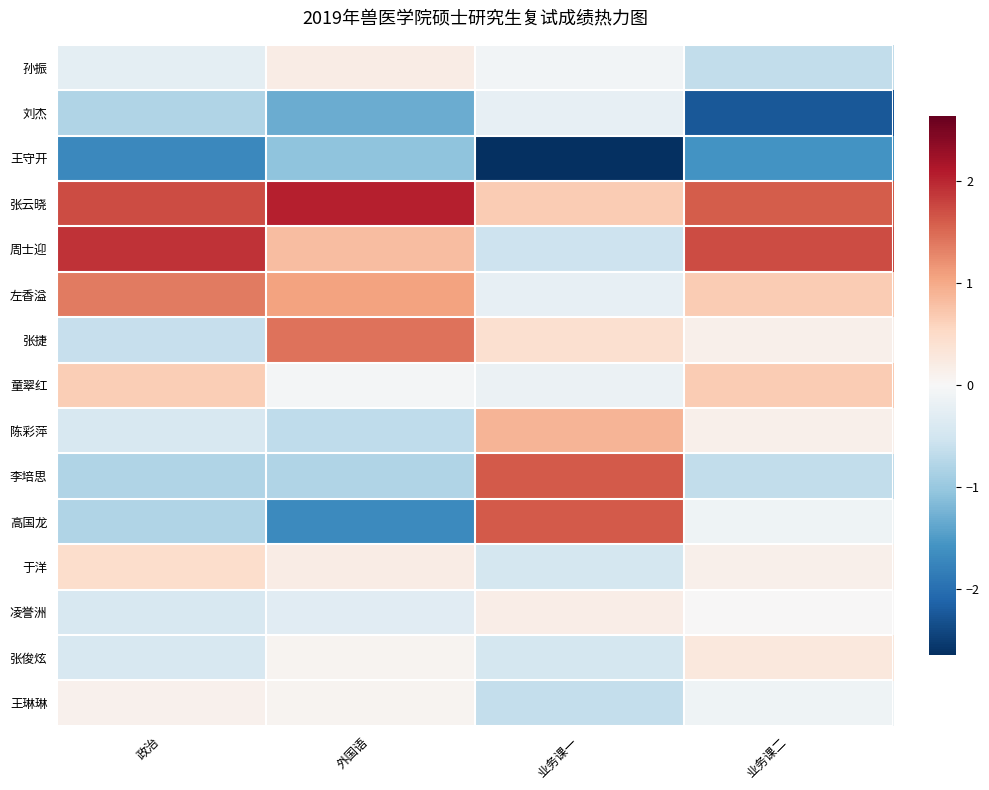

At 业务课二, list the series in order from smallest to largest.

刘杰, 王守开, 孙振, 李培思, 高国龙, 王琳琳, 凌誉洲, 张捷, 陈彩萍, 于洋, 张俊炫, 左香溢, 童翠红, 张云晓, 周士迎